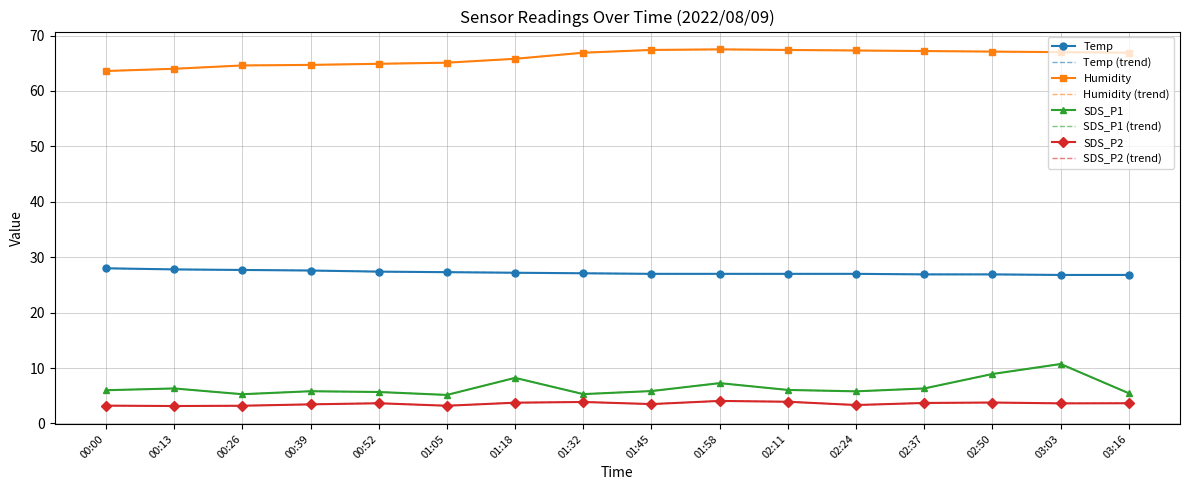

What is the sum of the Humidity values at 00:00 and 01:05?

128.7